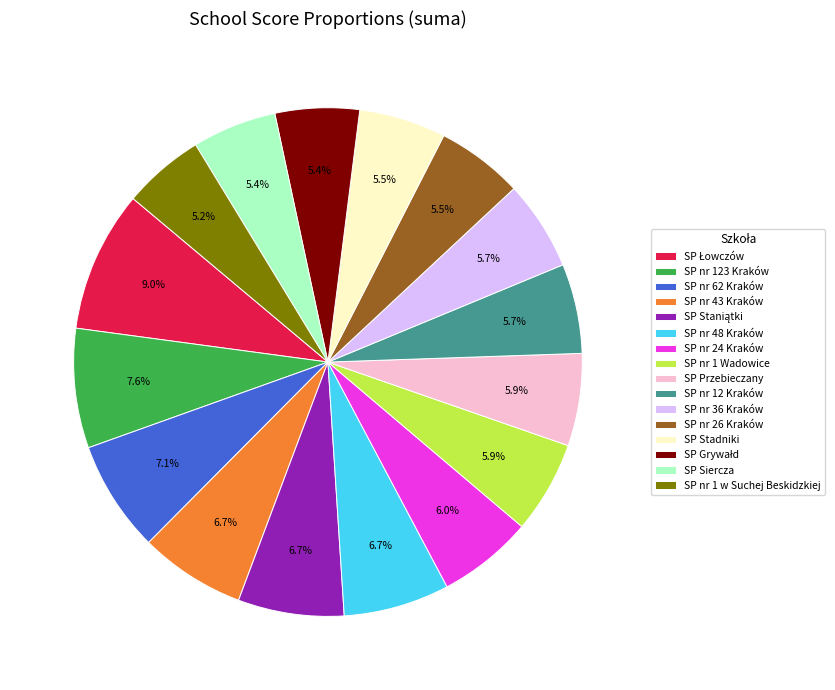

Does SP nr 1 w Suchej Beskidzkiej account for over 50% of the chart?

No